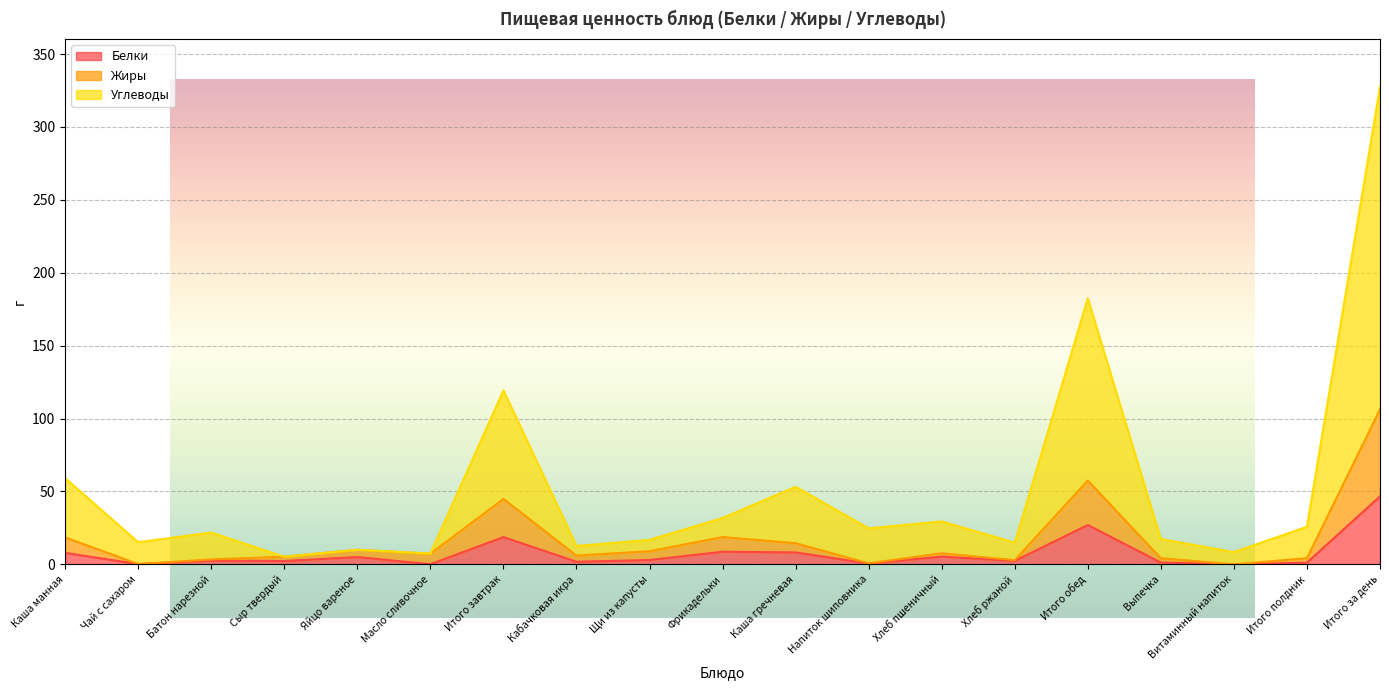

What is the label of the 9th point from the right?

Каша гречневая